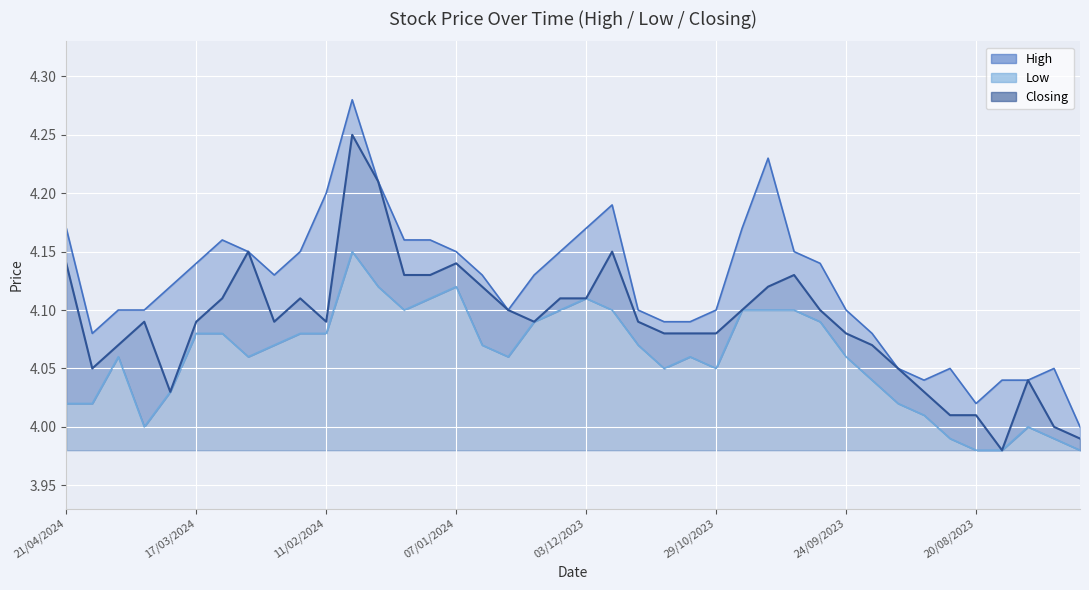

Between 24/03/2024 and 19/11/2023, which series saw the biggest shift?

Closing